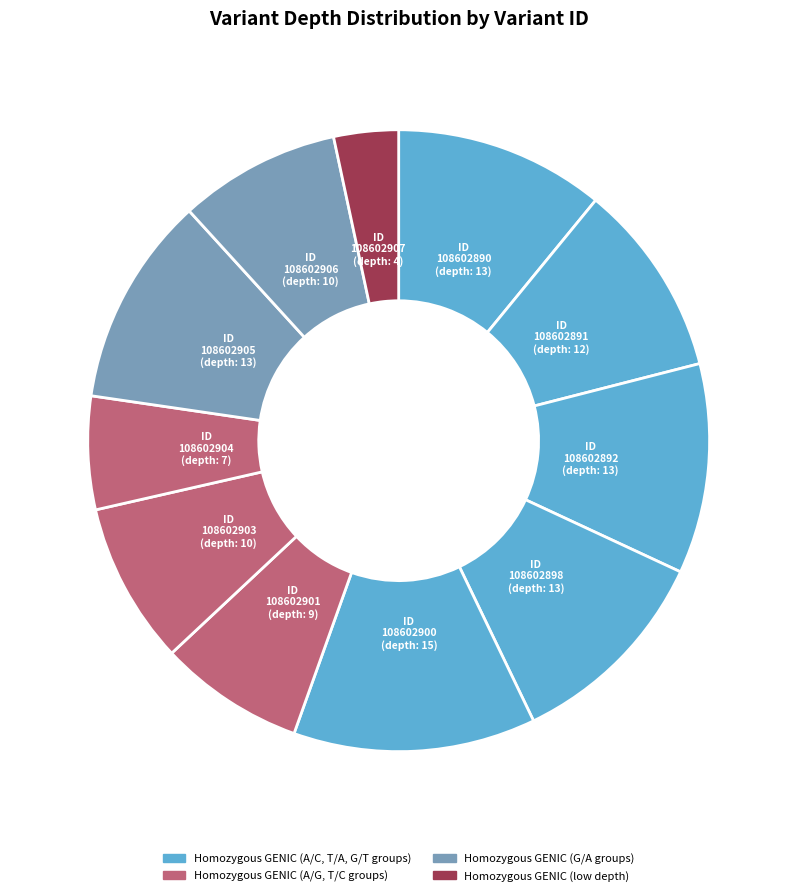

To the nearest percent, what is the average slice percentage?

9%